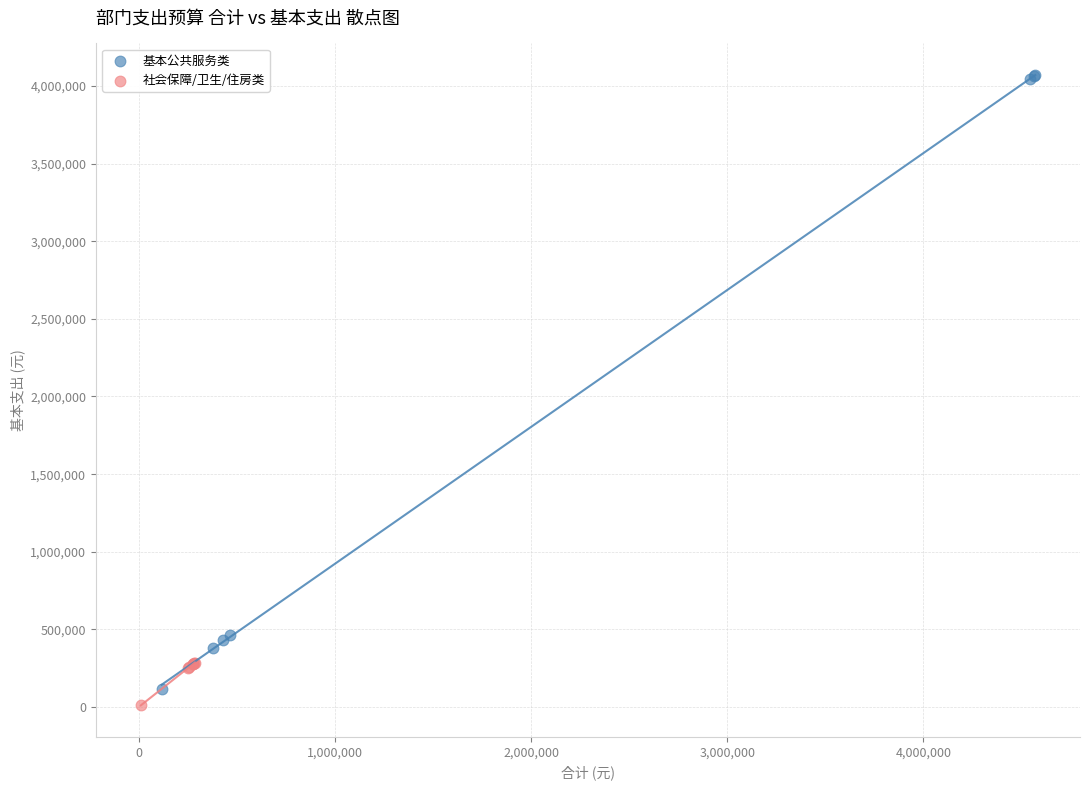

Which series contains the highest Y value?

基本公共服务类